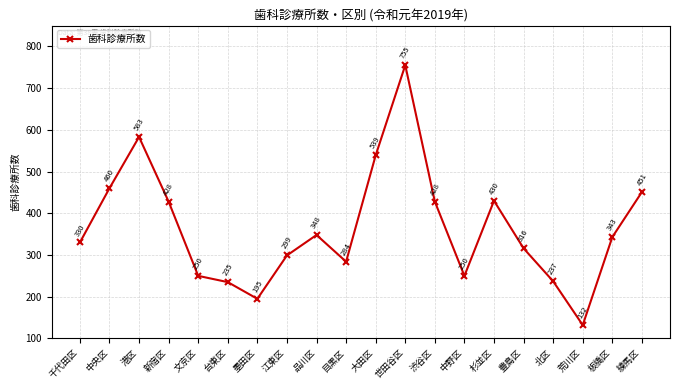

At which category does the data reach its first local valley?

墨田区